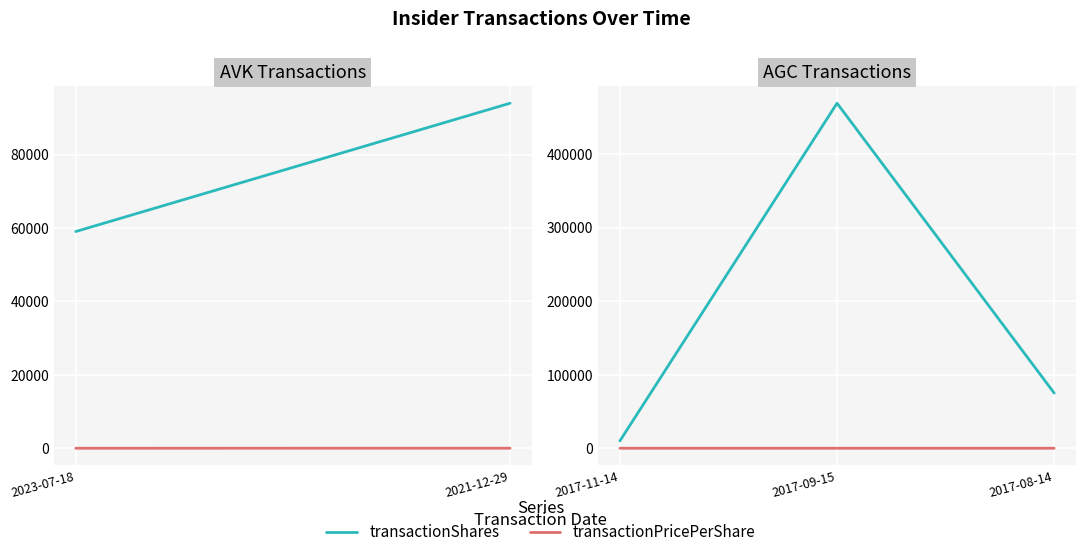

At 2017-08-14, list the series in order from largest to smallest.

transactionShares, transactionPricePerShare